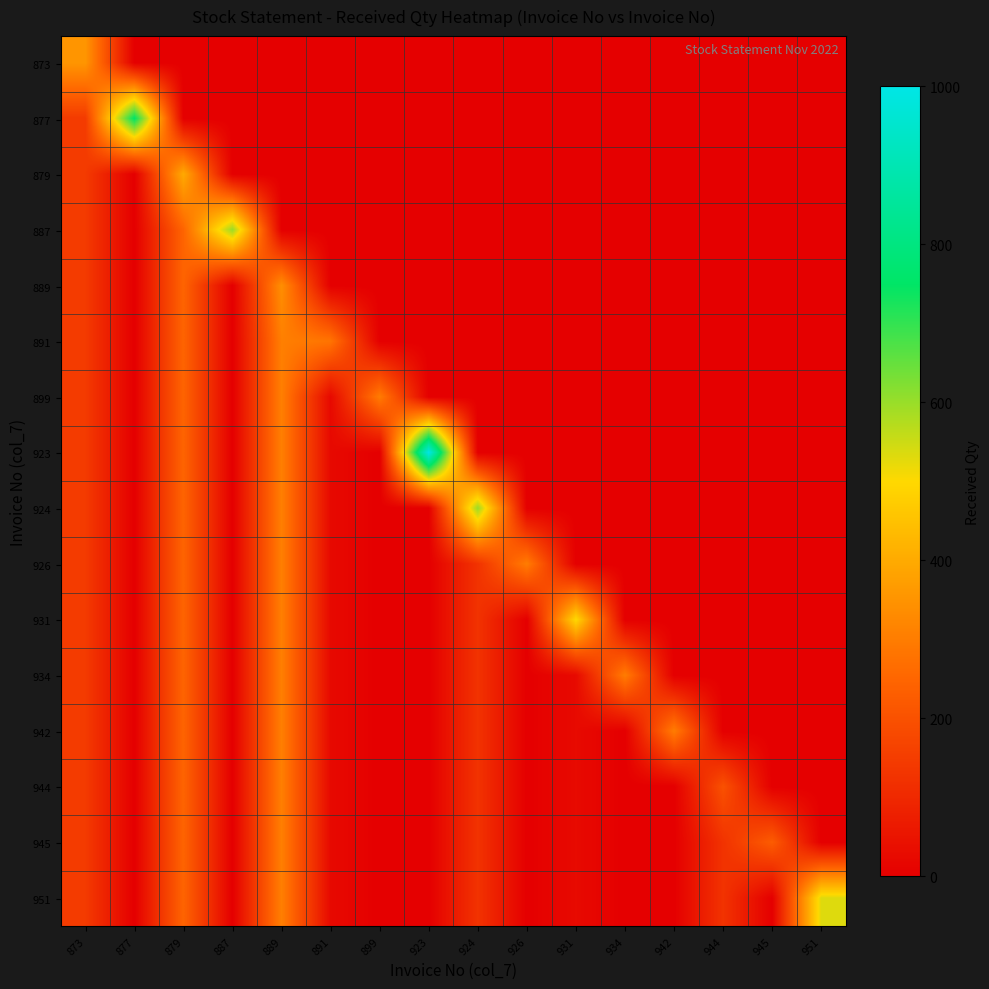

Rank the series by their maximum value, from highest to lowest.

923, 877, 887, 924, 951, 931, 879, 873, 889, 891, 899, 926, 934, 942, 944, 945